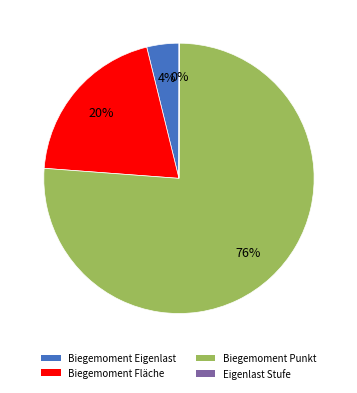

Combined, do Biegemoment Fläche and Biegemoment Eigenlast account for over 50%?

No